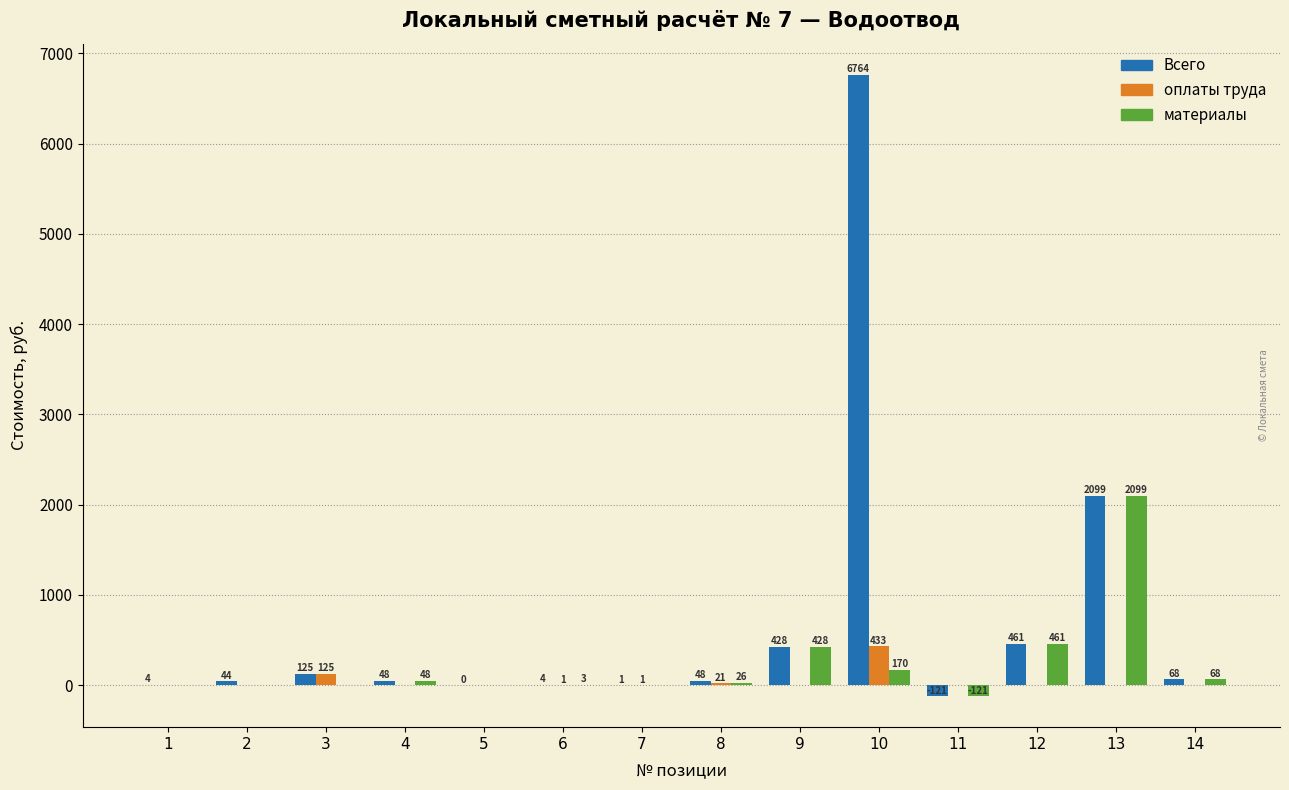

Is it true that оплаты труда equals 0.0 at 13?

True